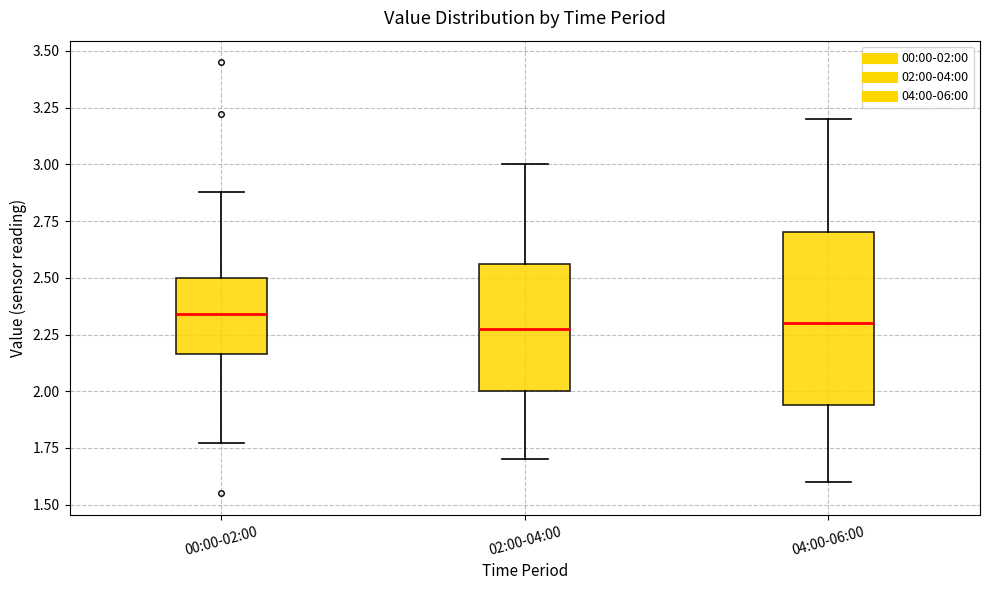

Comparing the boxes themselves (not the whiskers), which one is the tallest?

04:00-06:00